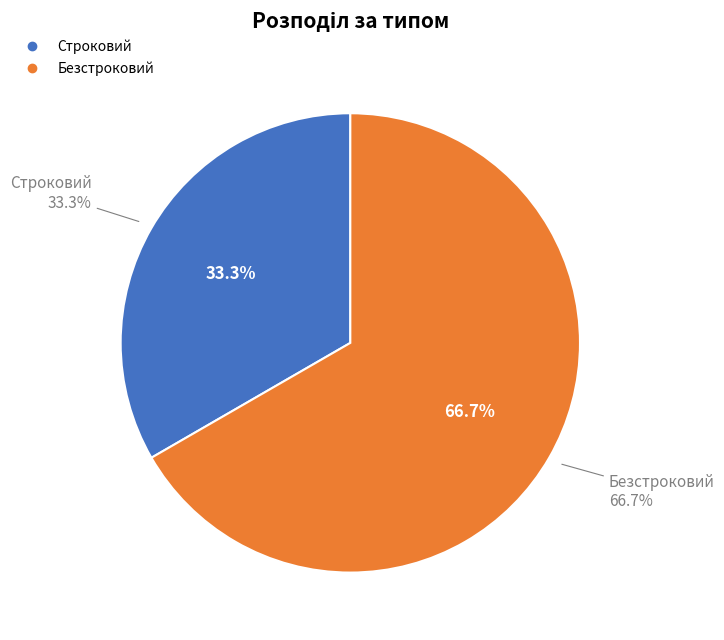

What portion of the pie excludes Безстроковий?

33.3%